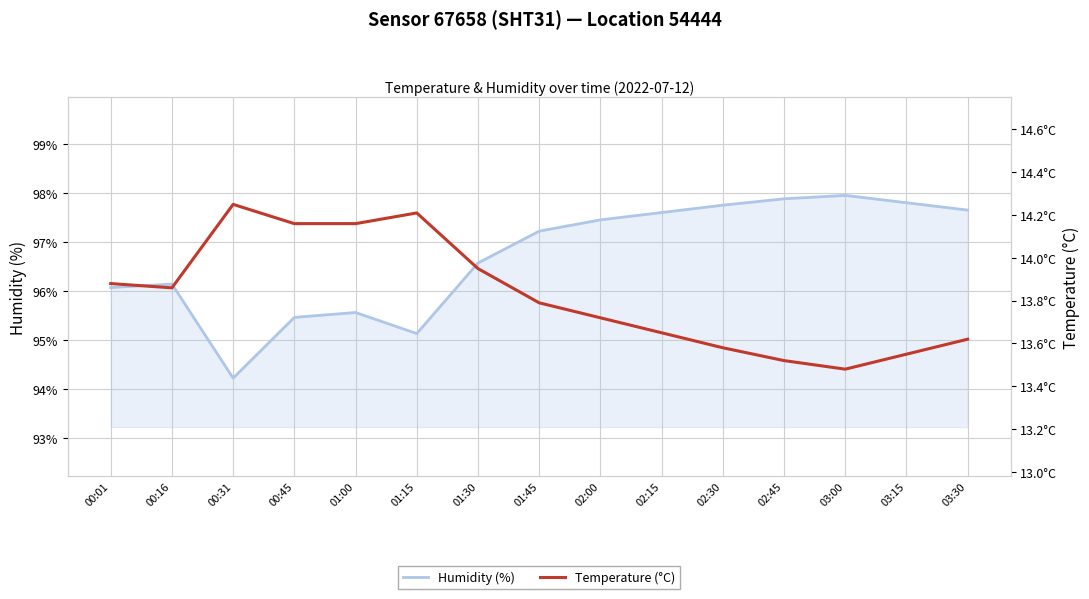

What is the difference between the maximum and minimum values in the temperature series?

0.8